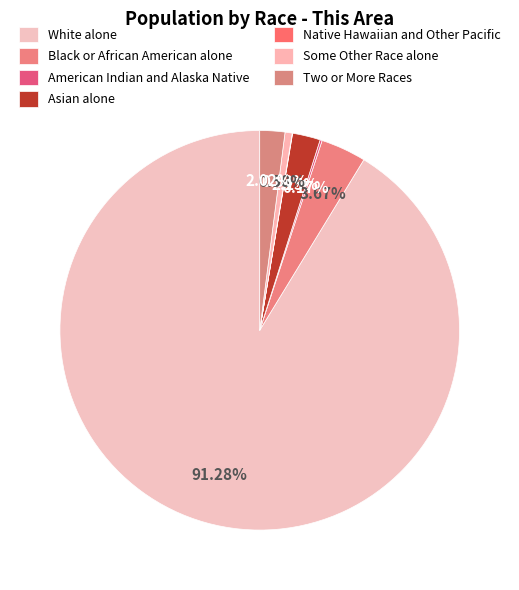

How many segments does this pie chart have?

7